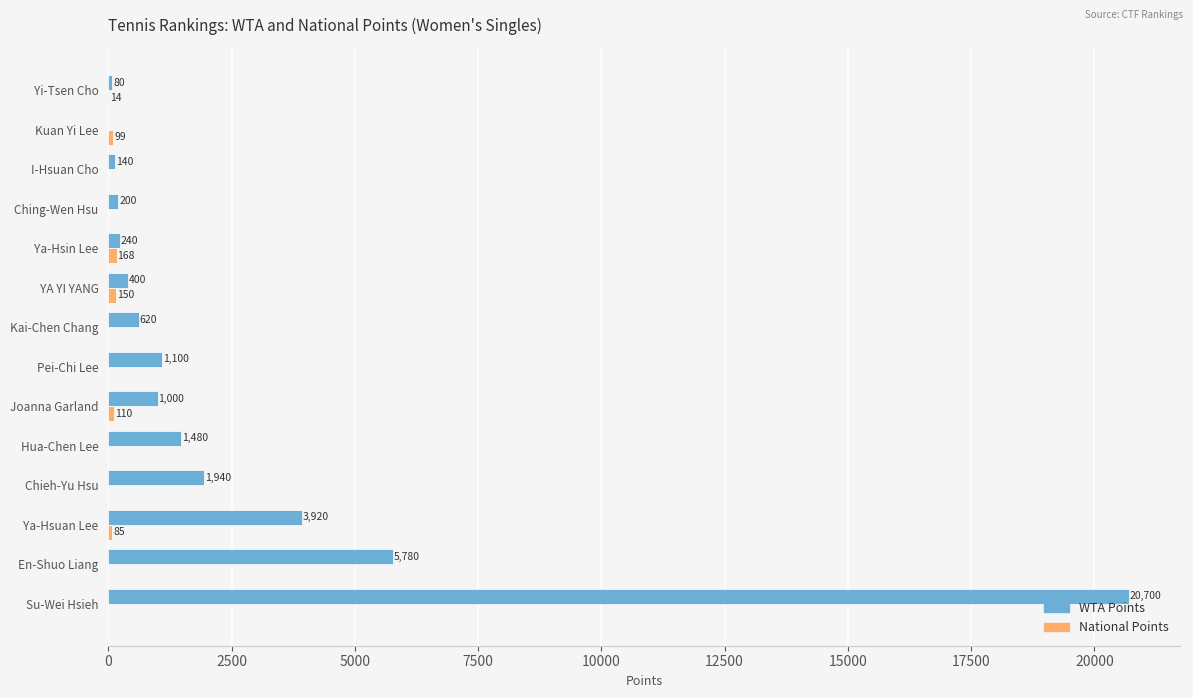

True or false: WTA Points has a value of 20700 at Su-Wei Hsieh.

True